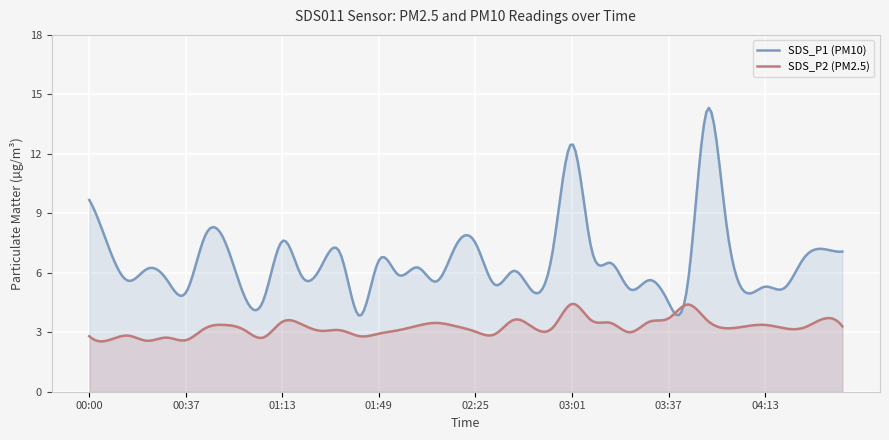

True or false: SDS_P2 has a value of 6.2 at 02:11.

False